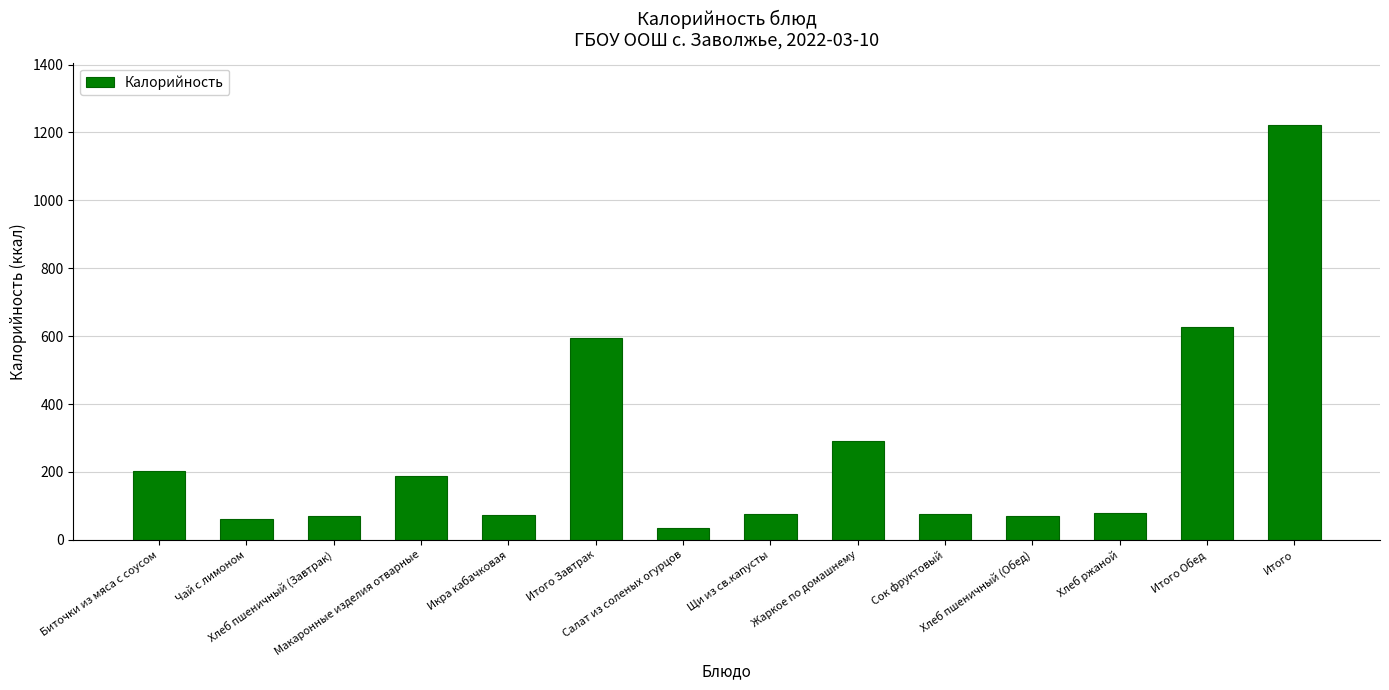

How many bars are there in total?

14